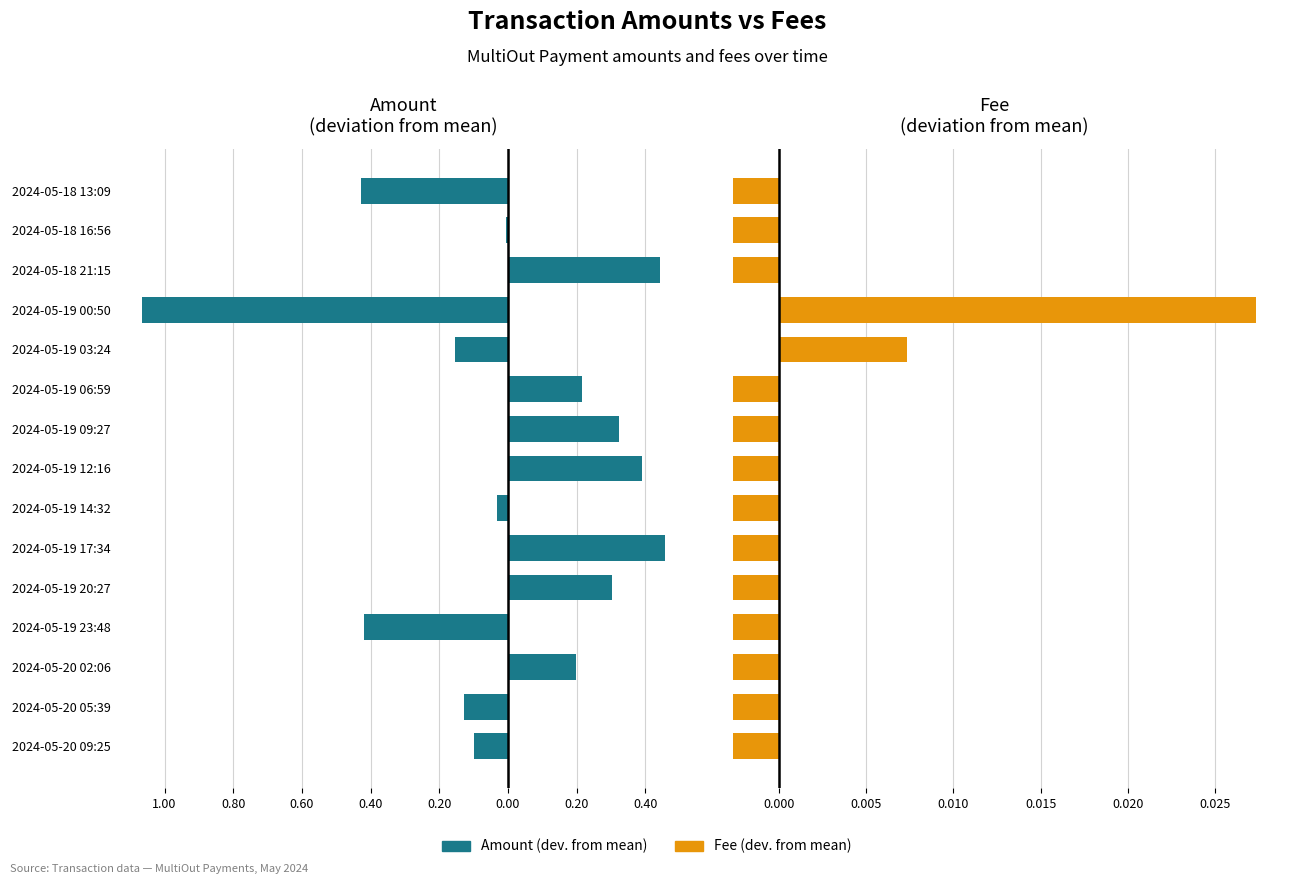

List the series in order of their overall mean, lowest first.

Amount (dev. from mean), Fee (dev. from mean)